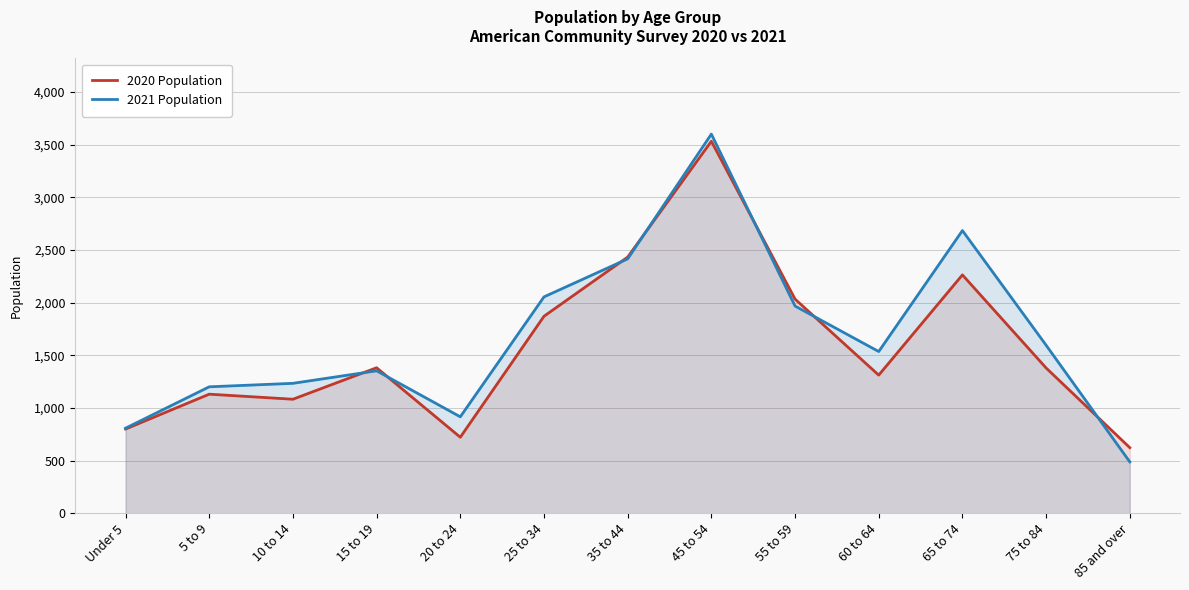

Does the chart display data point markers on the line(s)?

No